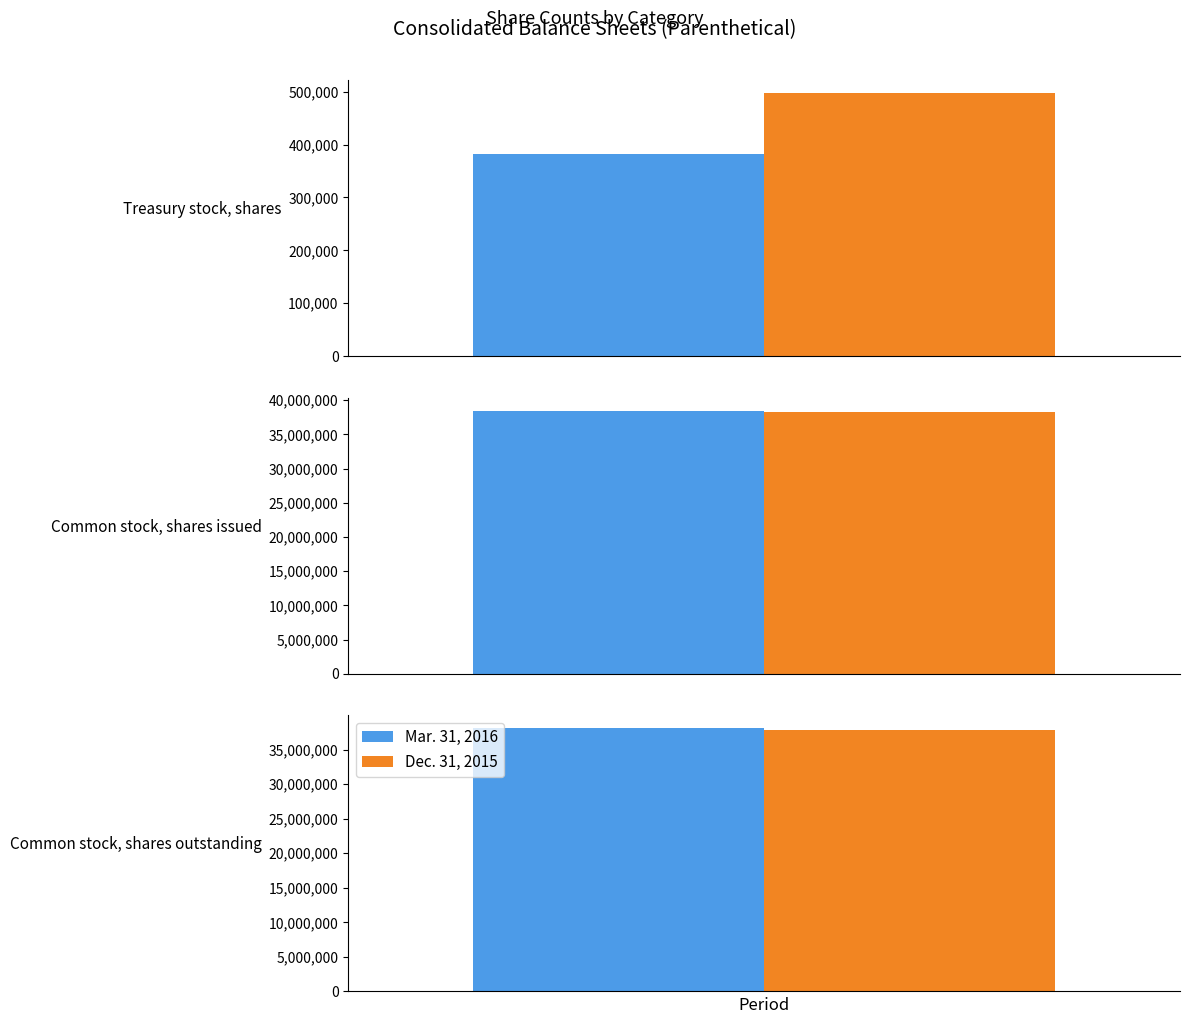

Which series has the widest spread of values?

Mar. 31, 2016